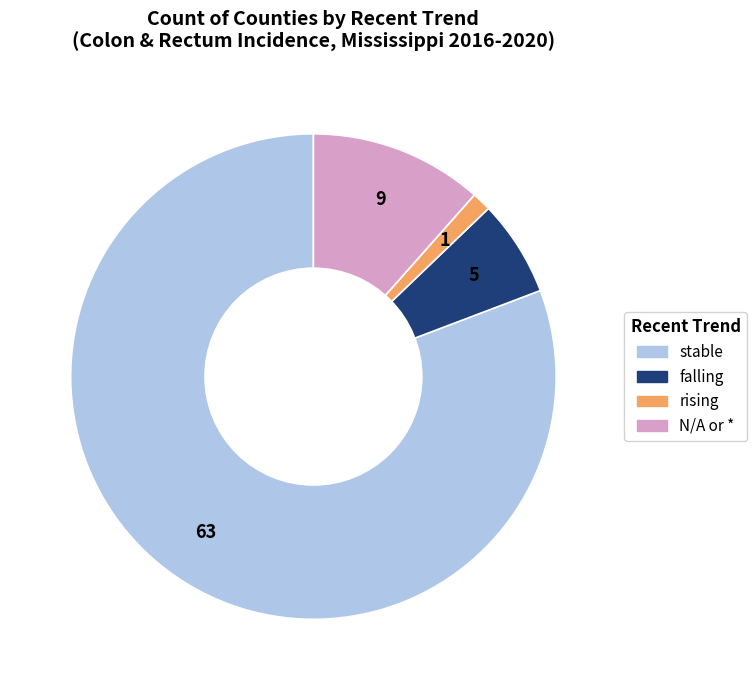

Between falling and N/A or *, which is larger?

N/A or *